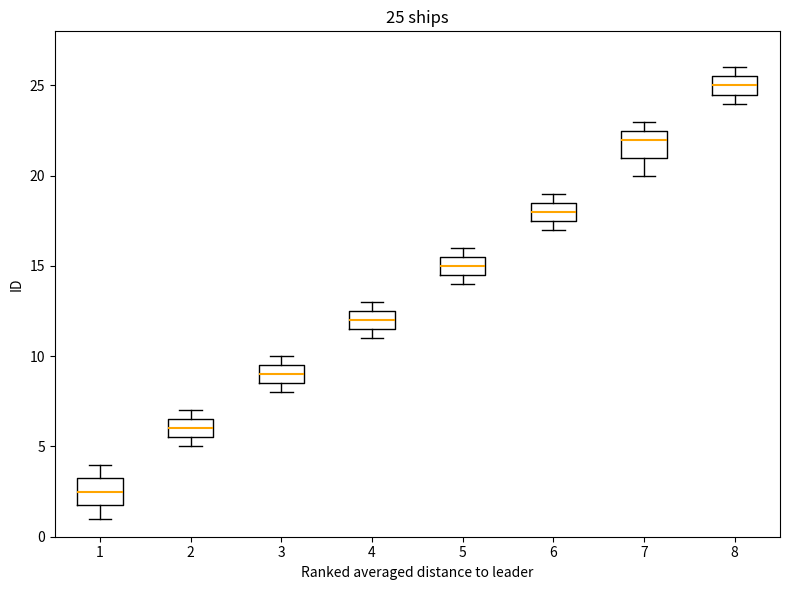

Which box's median line is the highest?

8